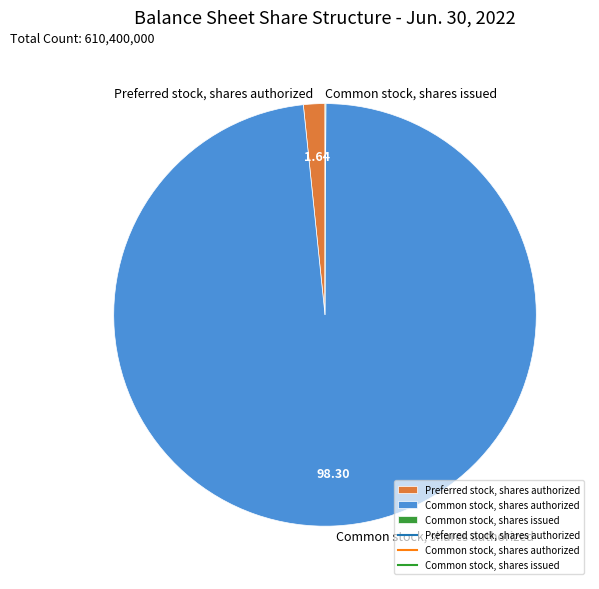

Which has a higher value, Preferred stock, shares authorized or Common stock, shares authorized?

Common stock, shares authorized